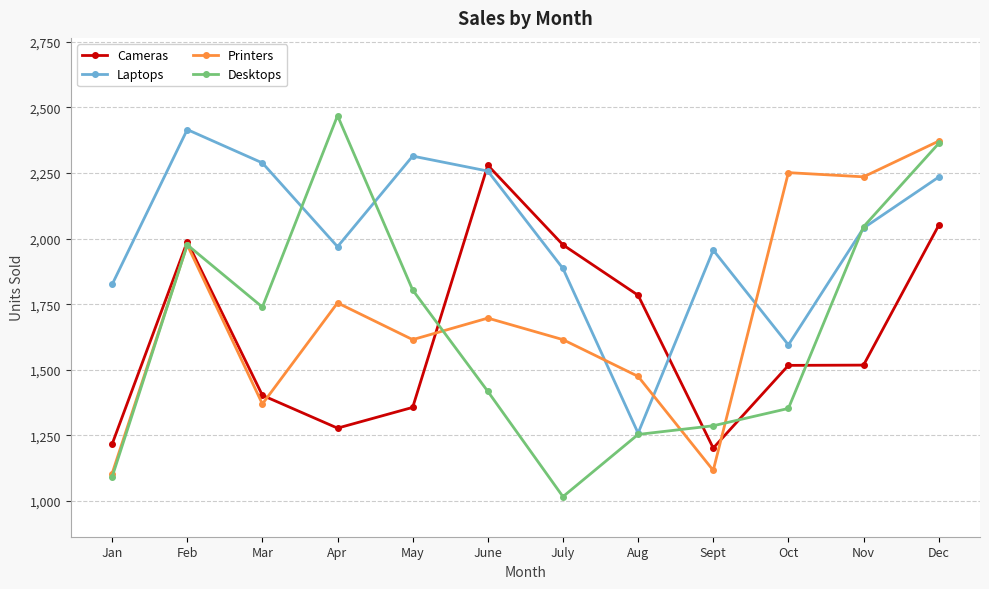

How many intersections are there between Laptops and Cameras?

2